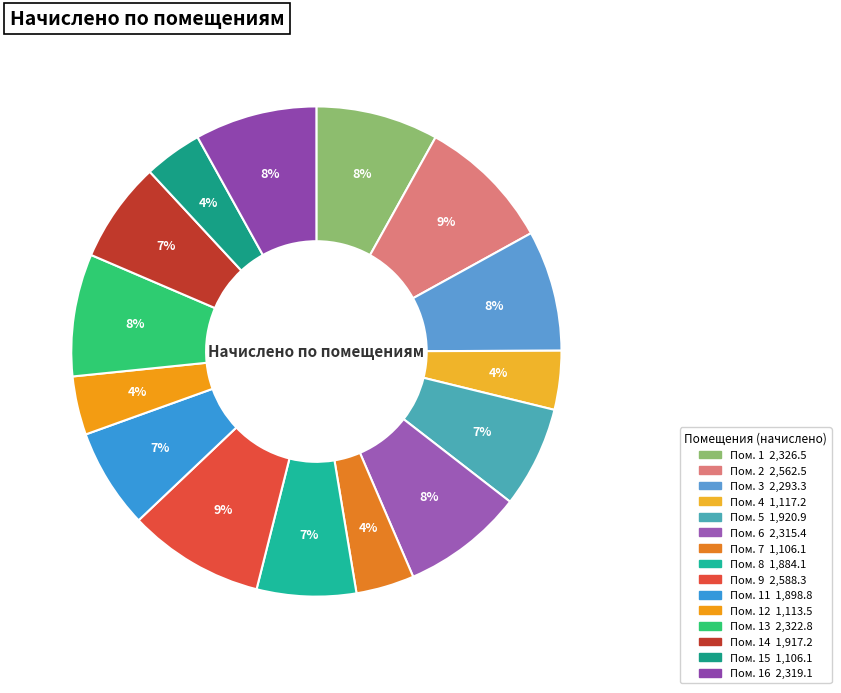

Rank the categories by value from lowest to highest.

7, 15, 12, 4, 8, 11, 14, 5, 3, 6, 16, 13, 1, 2, 9